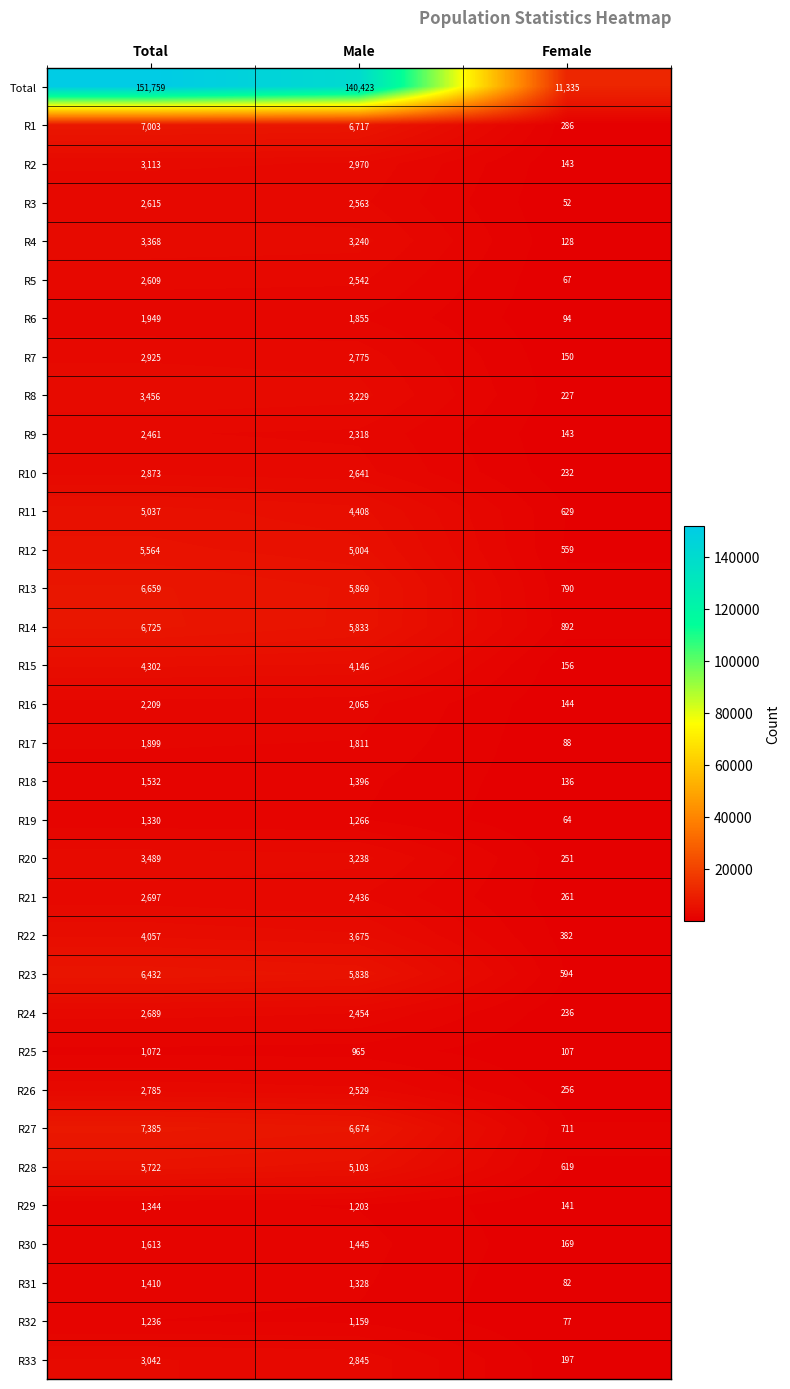

Count the number of categories in the chart.

3